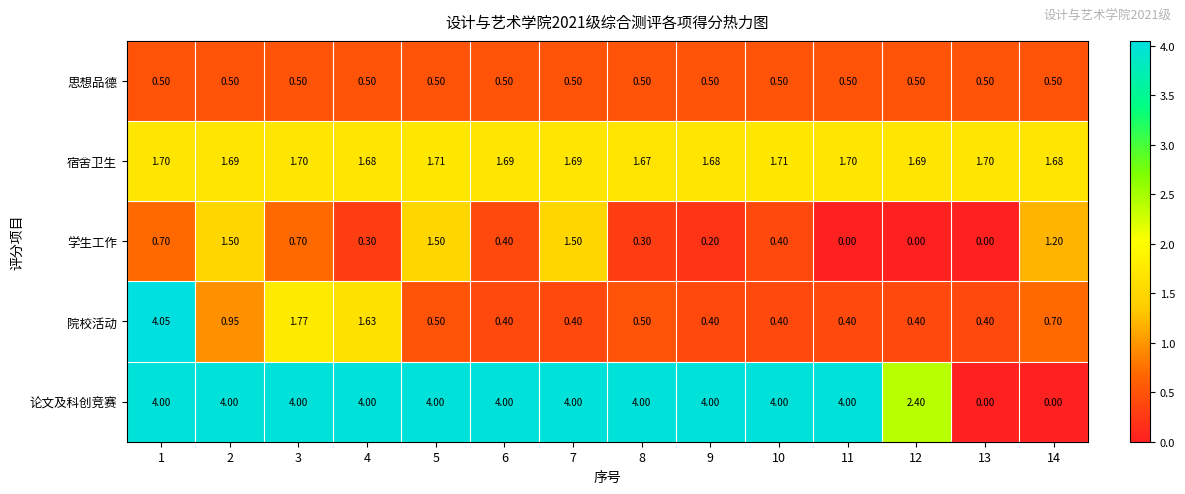

Rank the series by their maximum value, from highest to lowest.

院校活动, 论文及科创竞赛, 宿舍卫生, 学生工作, 思想品德